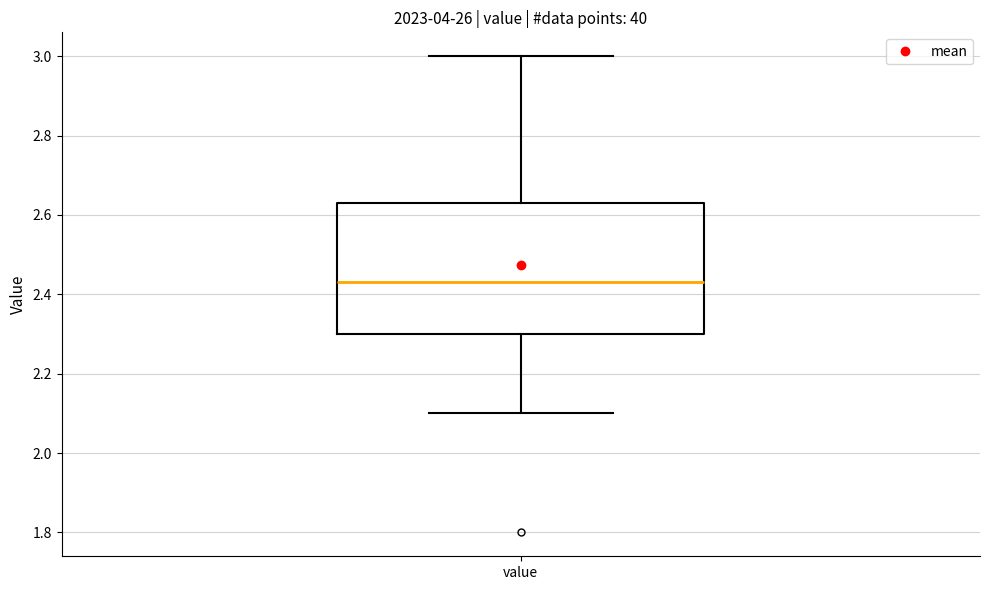

Where does the median line of the box for value sit on the y-axis? The values are not printed on the chart, so give them approximately, as read against the axis.

2.44